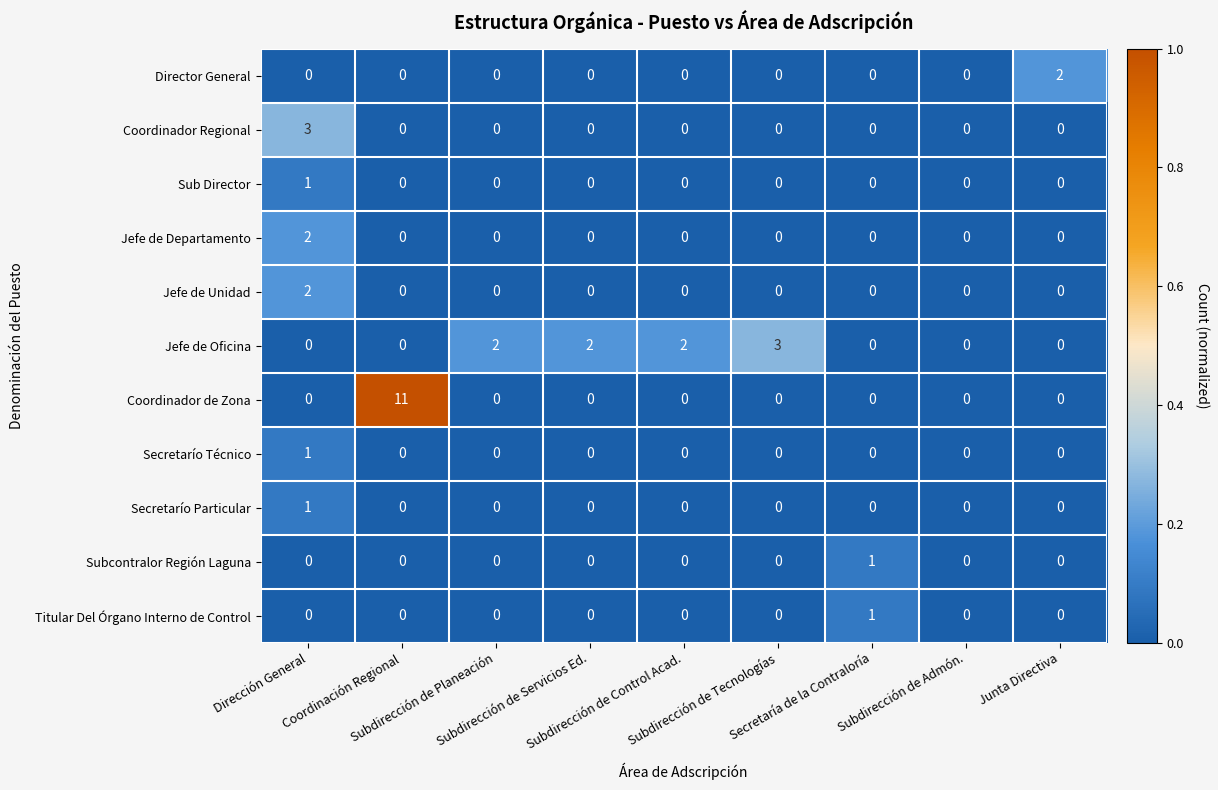

What is the greatest value displayed?

11